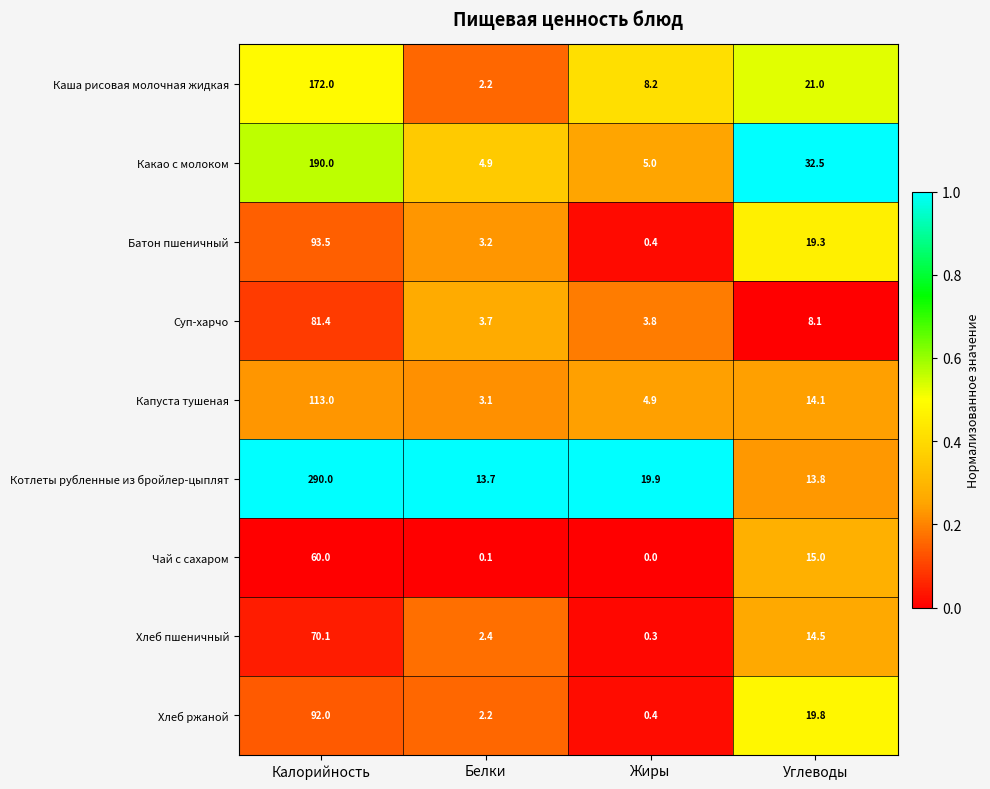

Count the number of categories in the chart.

4